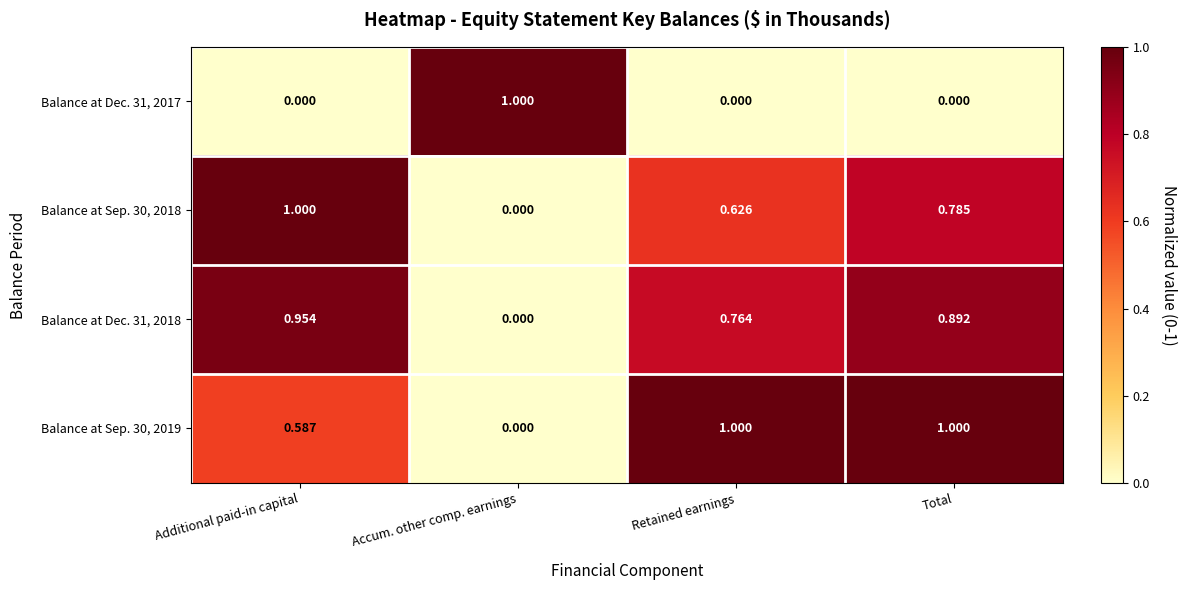

At which label does Balance at Dec. 31, 2017 reach its peak?

Accum. other comp. earnings